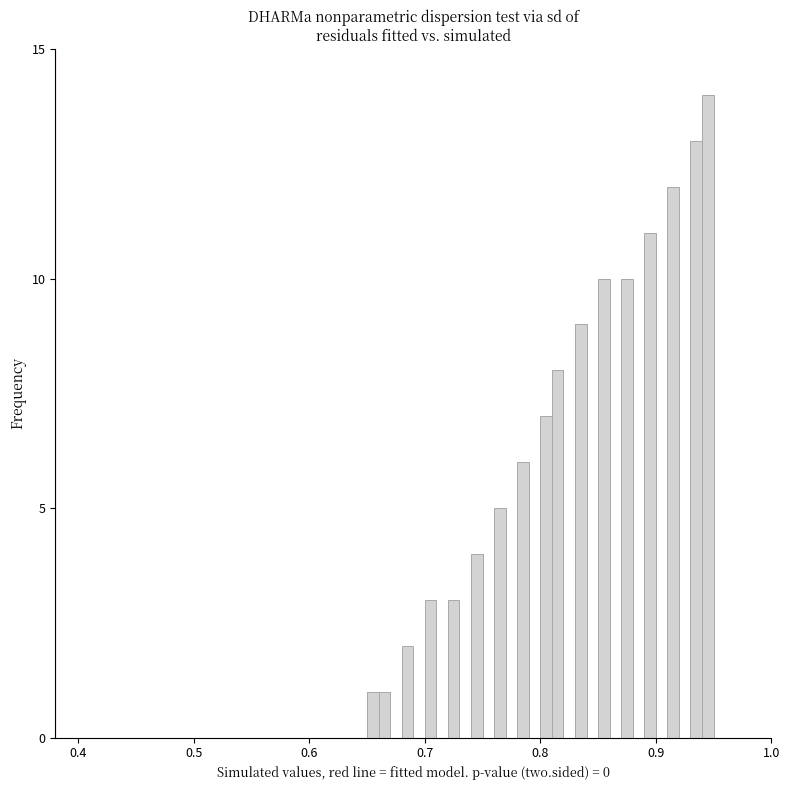

Read against the x-axis, roughly where is the centre of the tallest bar?

0.95